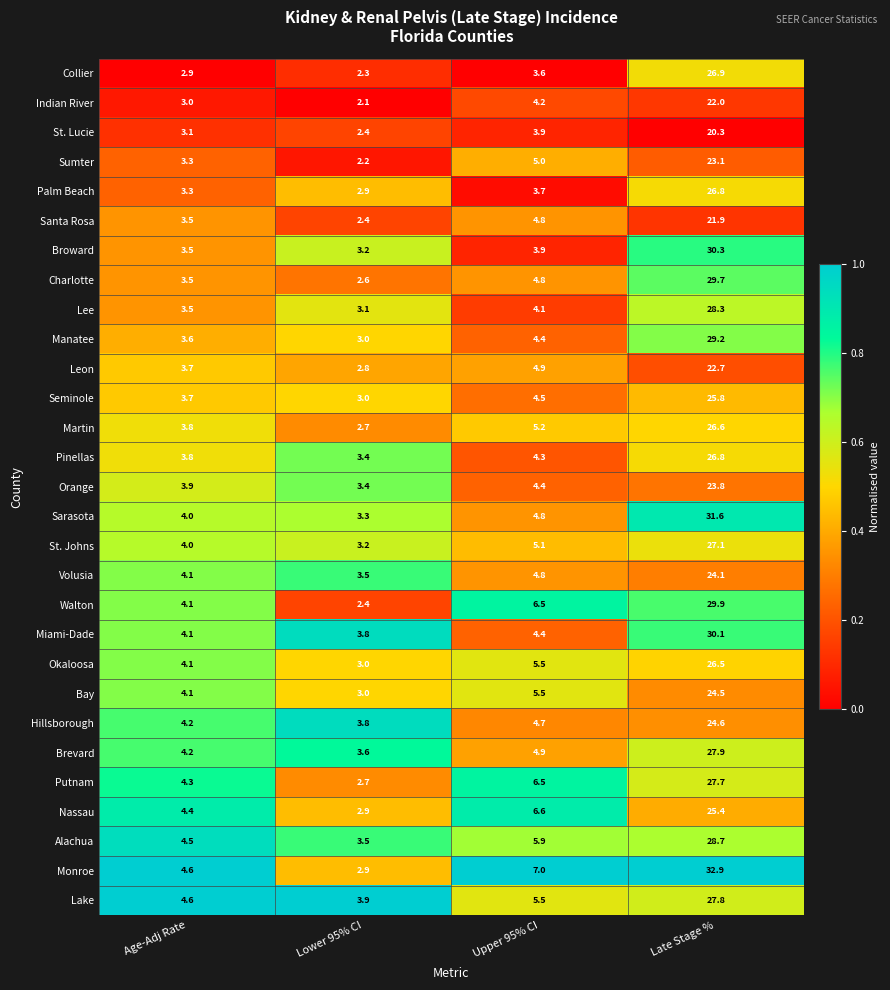

Is it true that Brevard equals 1.9 at Upper 95% CI?

False